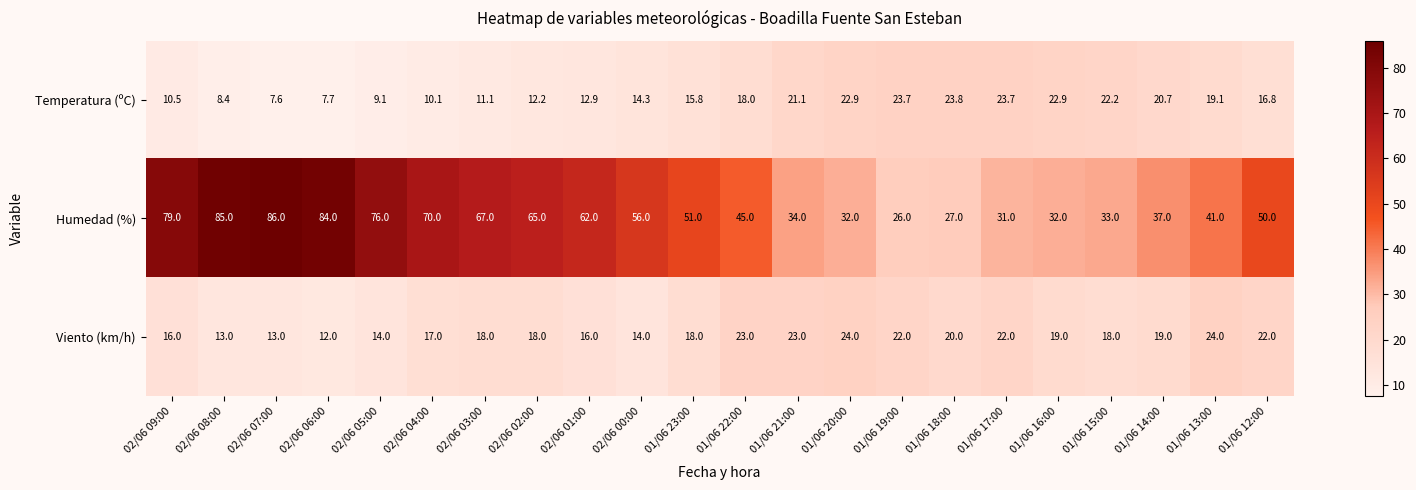

What is the difference between the maximum and minimum values in the Humedad (%) series?

60.0